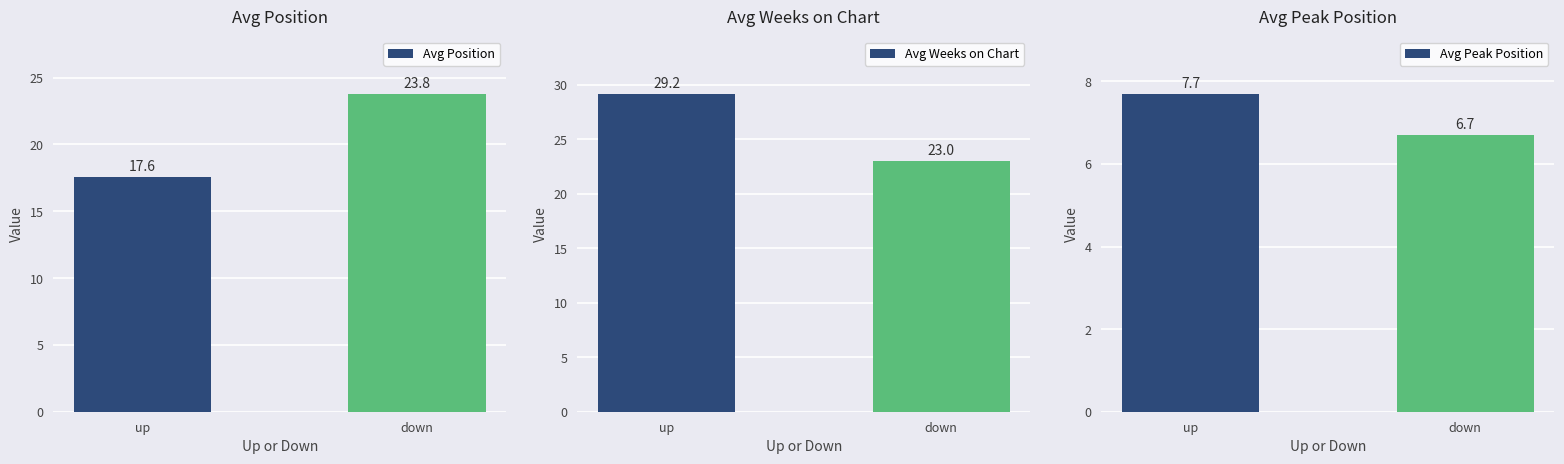

True or false: Avg Weeks on Chart has a value of 23.0 at down.

True